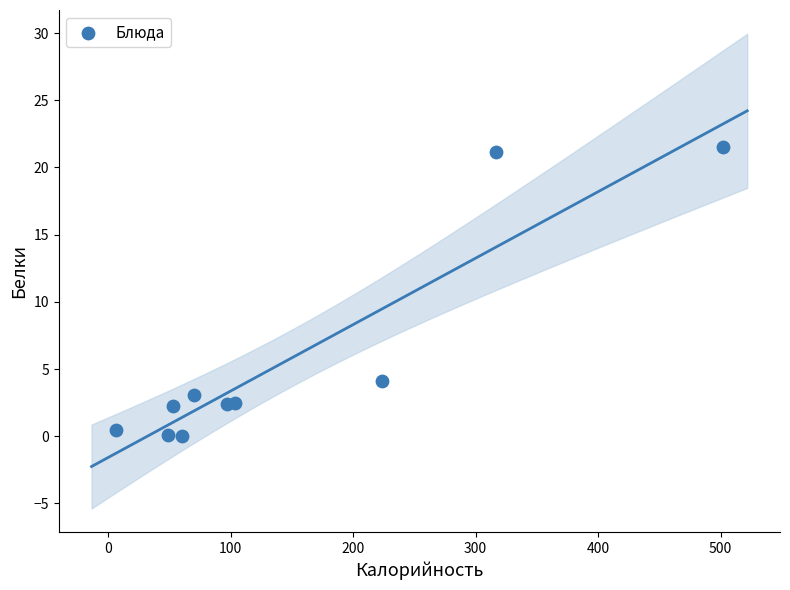

What is the range of X values (max minus min)?

495.2